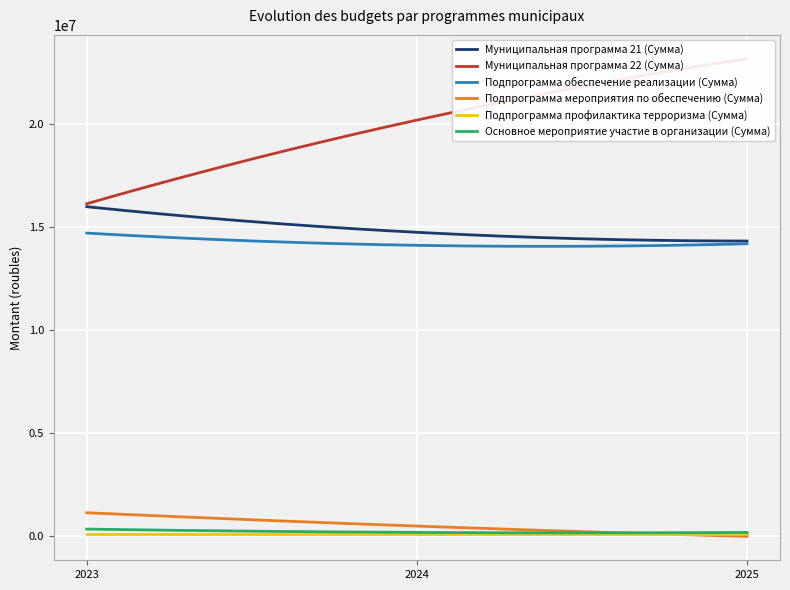

Does the chart display data point markers on the line(s)?

No